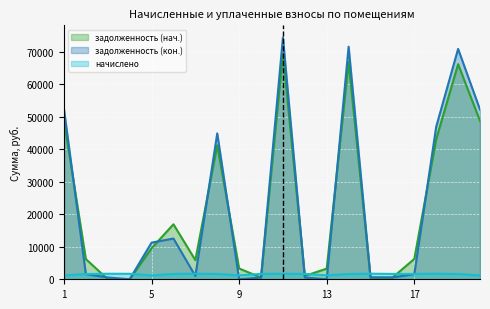

What is the total value across all series at 12?

3236.7